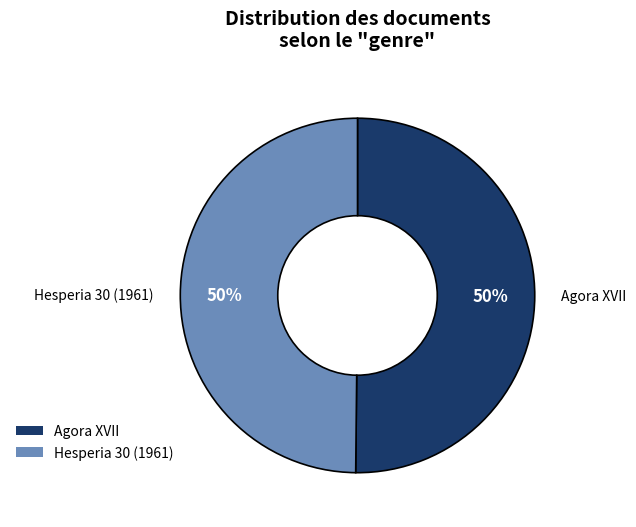

Combined, do Hesperia 30 (1961) and Agora XVII account for over 50%?

Yes